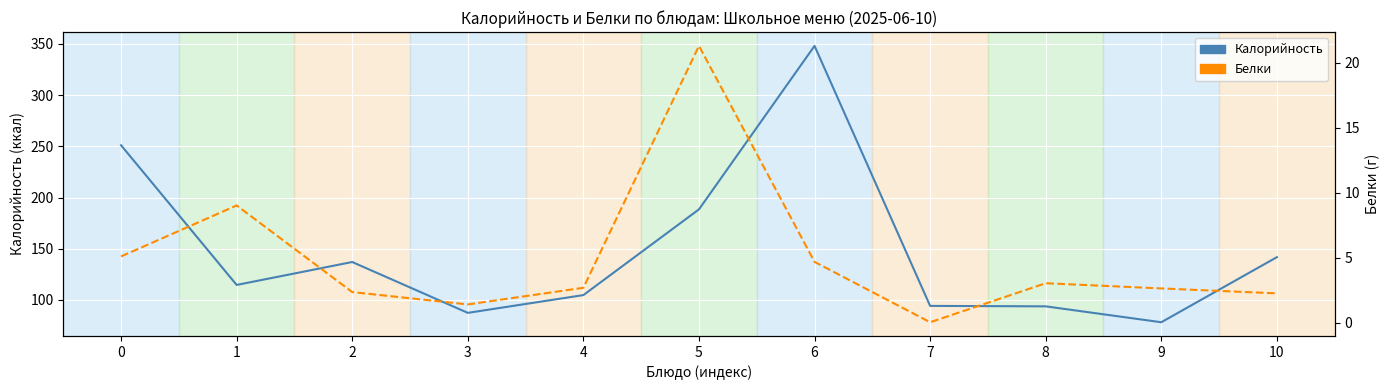

What are all the series names shown in the legend?

Калорийность, Белки